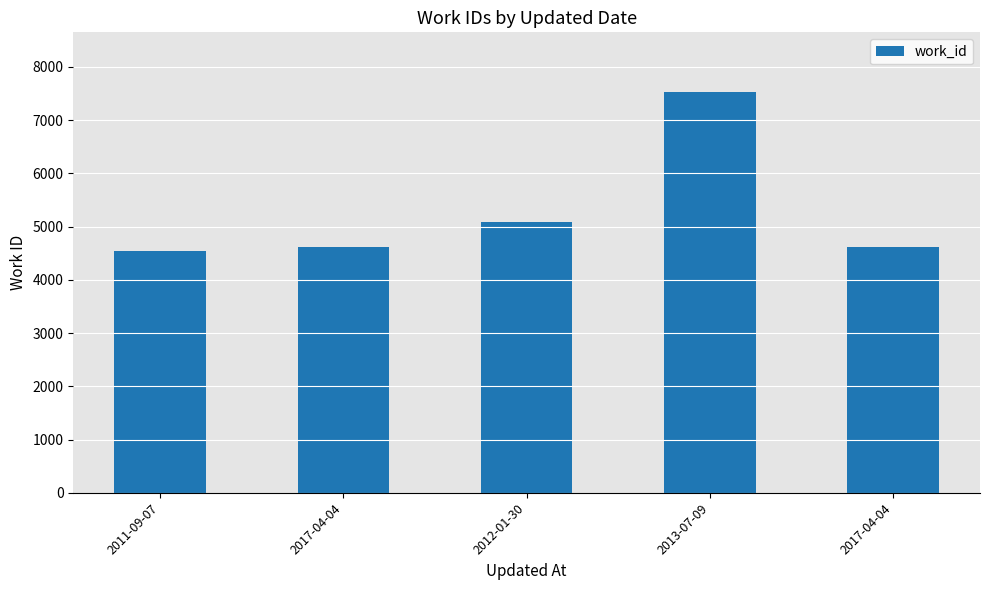

What is the value of the 1st bar from the left?

4532